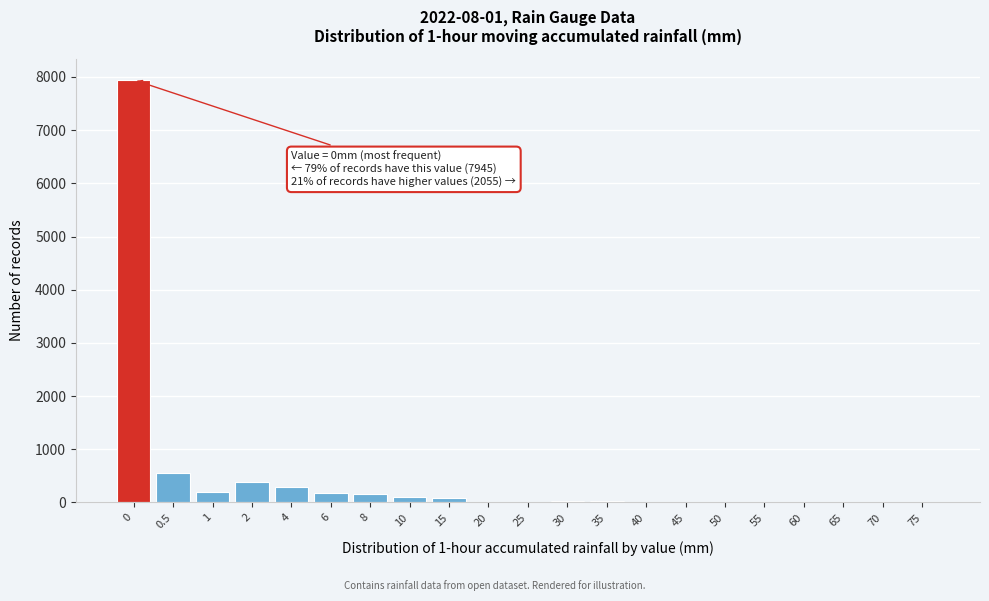

What is the change in value from 4 to 65?

-297